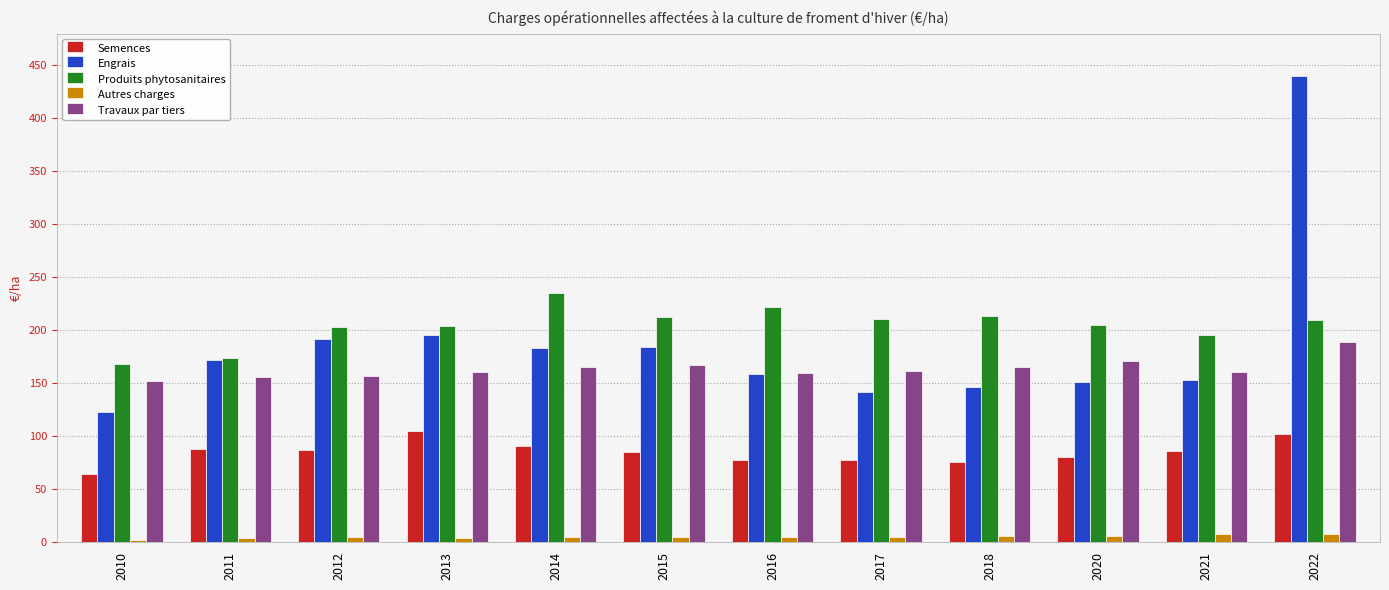

Is the value of Produits phytosanitaires at 2022 greater than the value of Engrais at 2012?

Yes